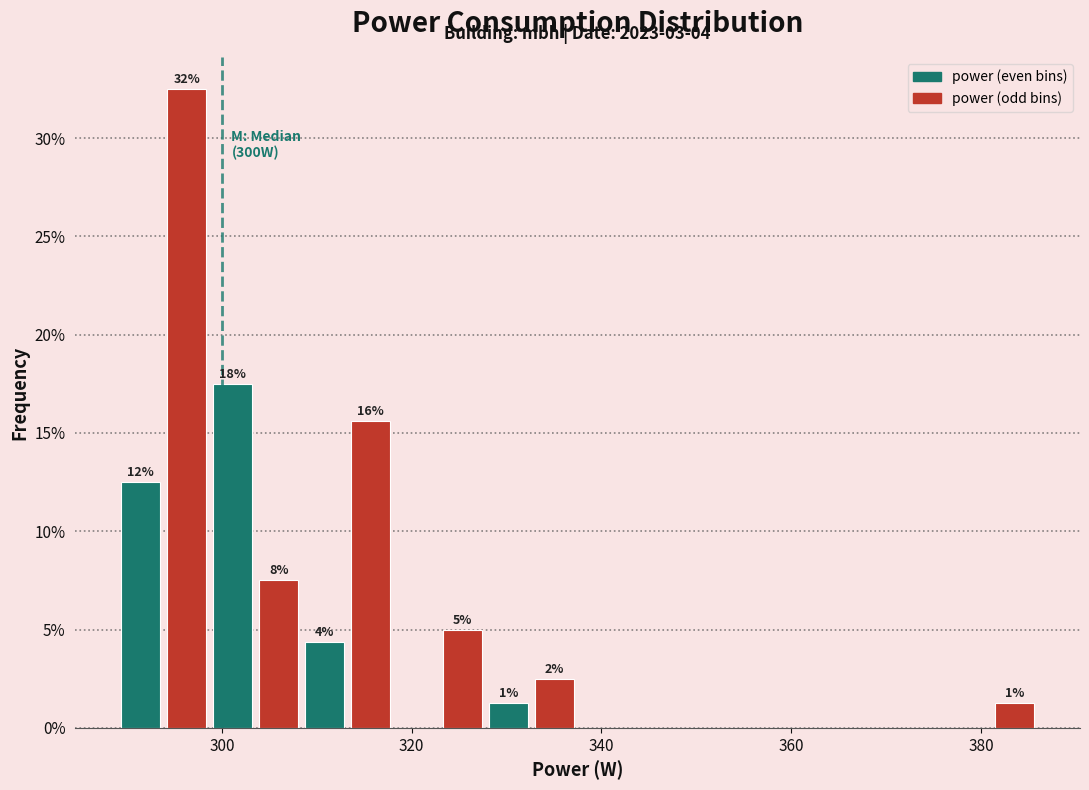

Read against the x-axis, roughly where is the centre of the tallest bar?

296